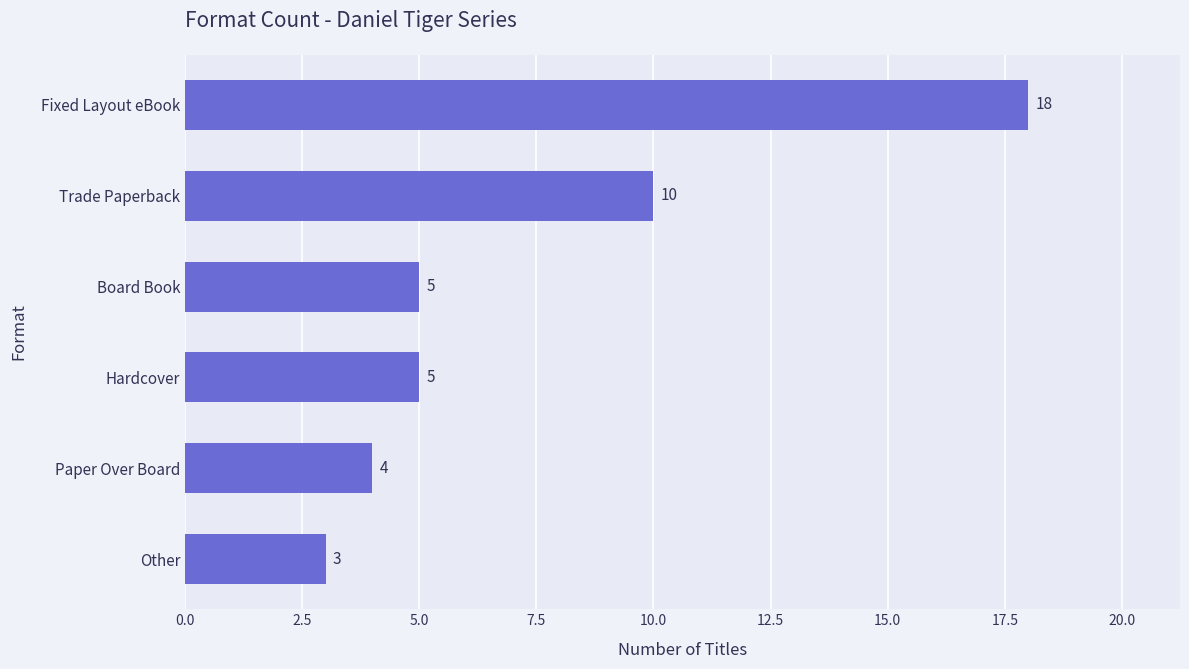

Reading bottom to top, list all the values displayed in this chart.

3	4	5	5	10	18